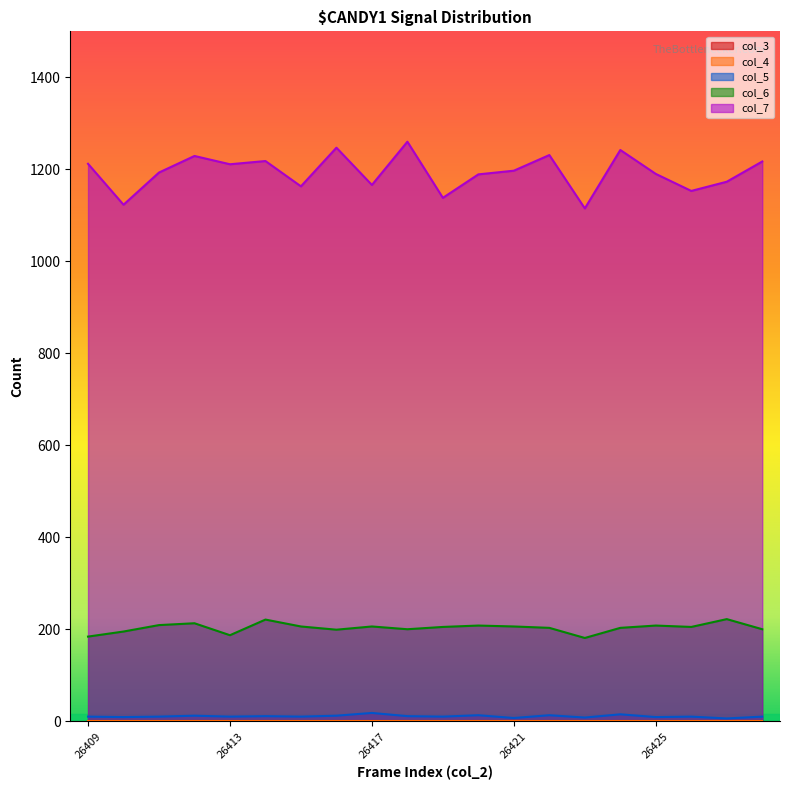

What is the spread (max minus min) of values at 26418?

1249